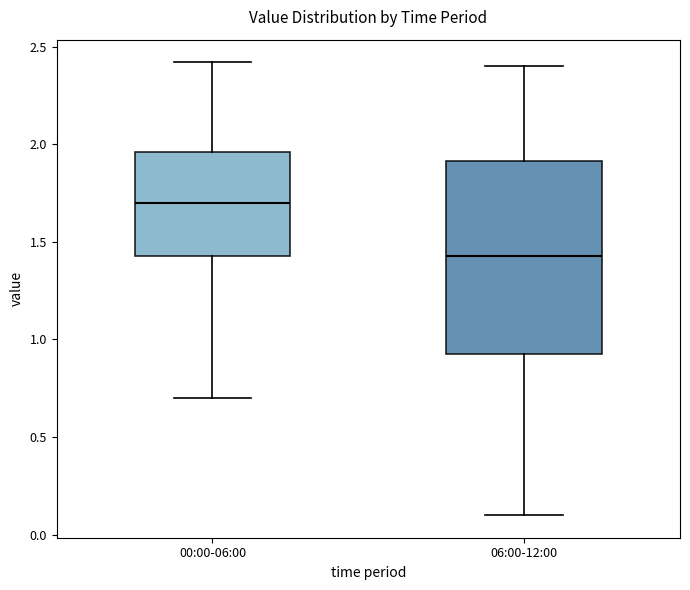

Where is the upper edge of the box for 00:00-06:00 on the y-axis? The values are not printed on the chart, so give them approximately, as read against the axis.

1.95